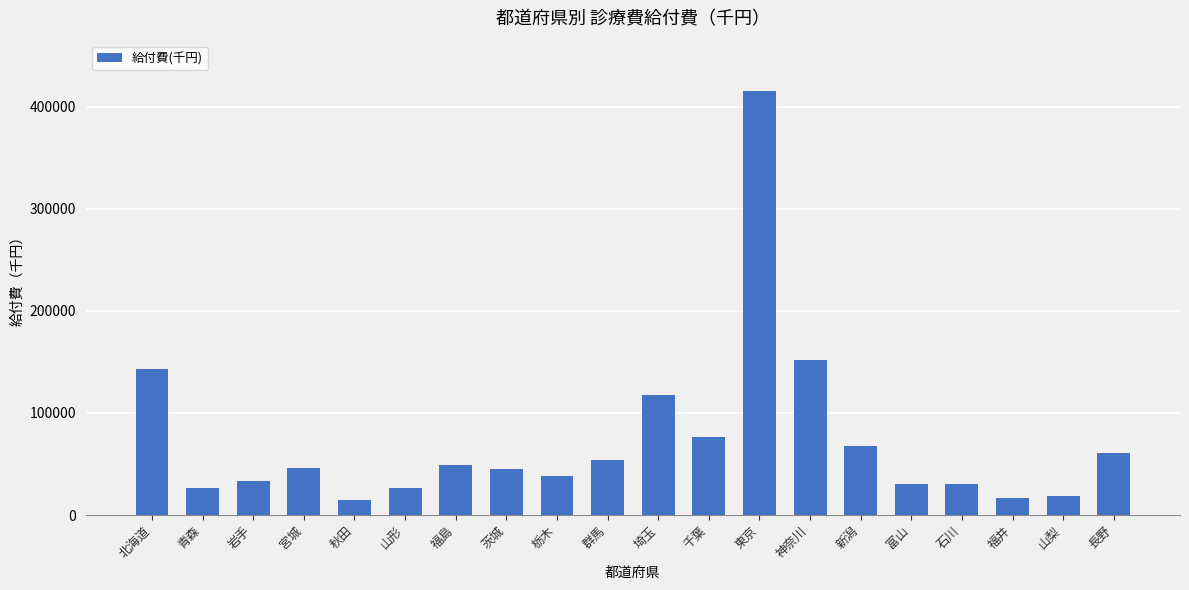

What is the sum of all values?

1461274.2